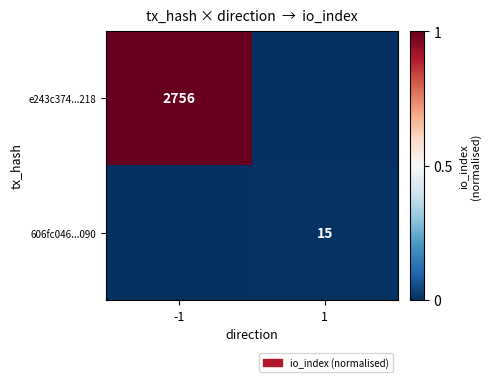

The value of e243c374...218 at -1 is 2756. True or false?

True